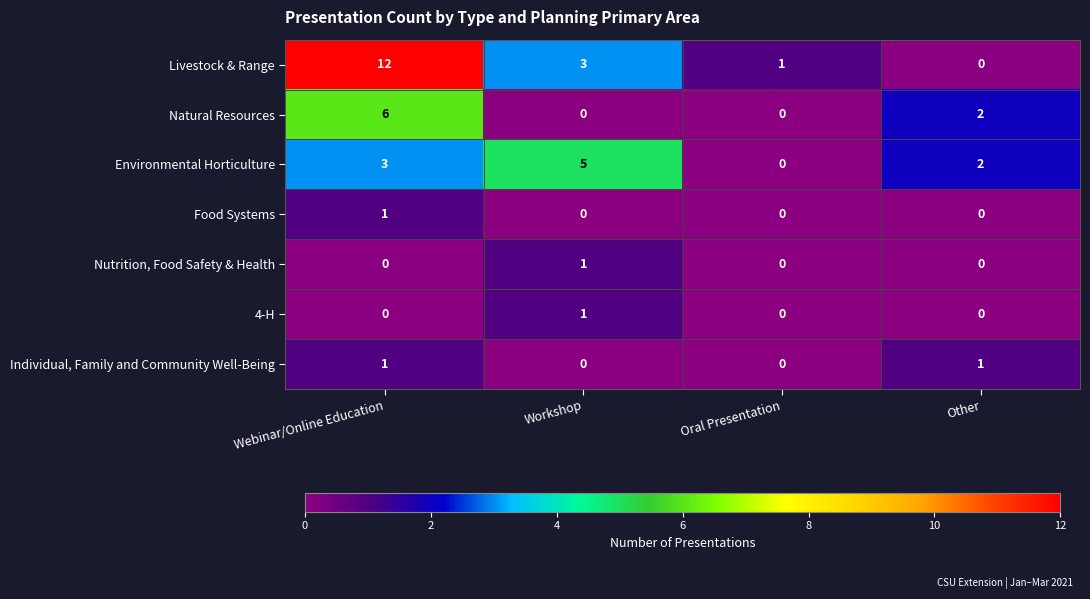

What is the difference between the highest and lowest values at Oral Presentation?

1